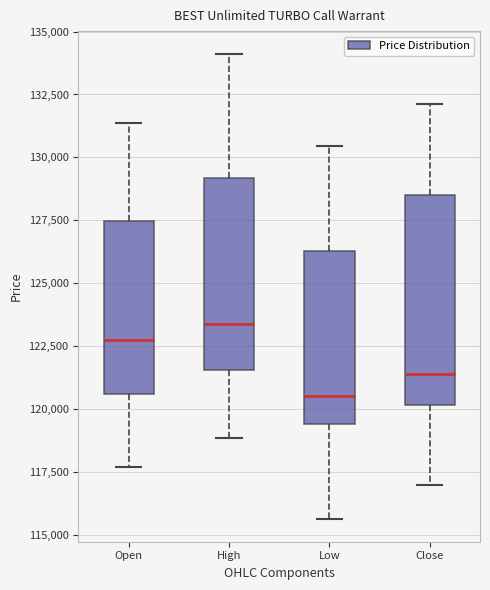

Where does the lower whisker of the box for Open end on the y-axis? The values are not printed on the chart, so give them approximately, as read against the axis.

117500